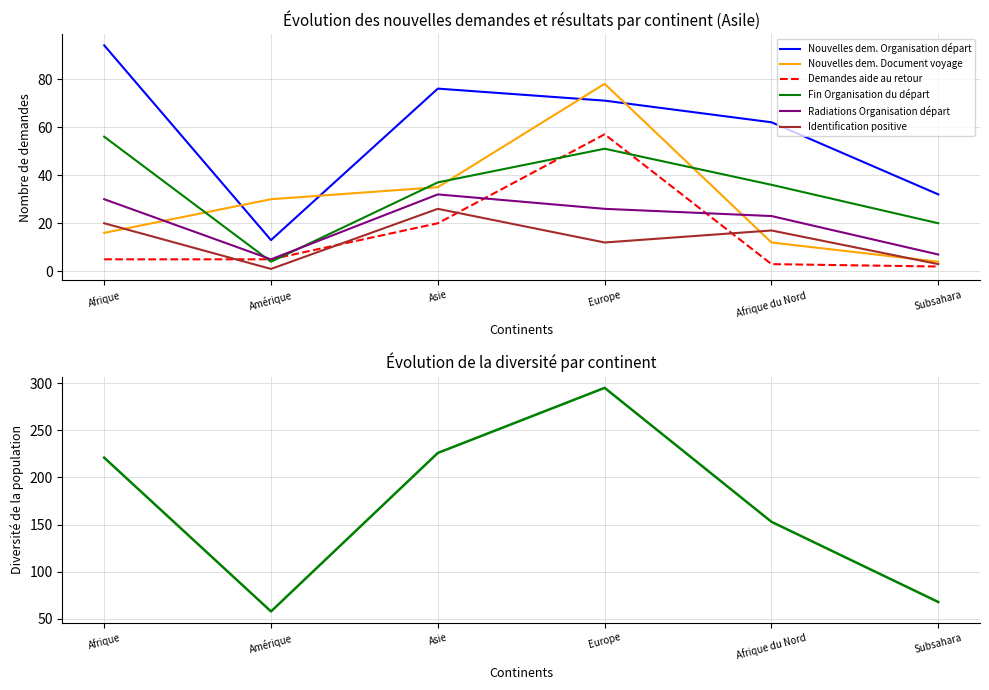

What is the maximum value for Radiations Organisation départ?

32